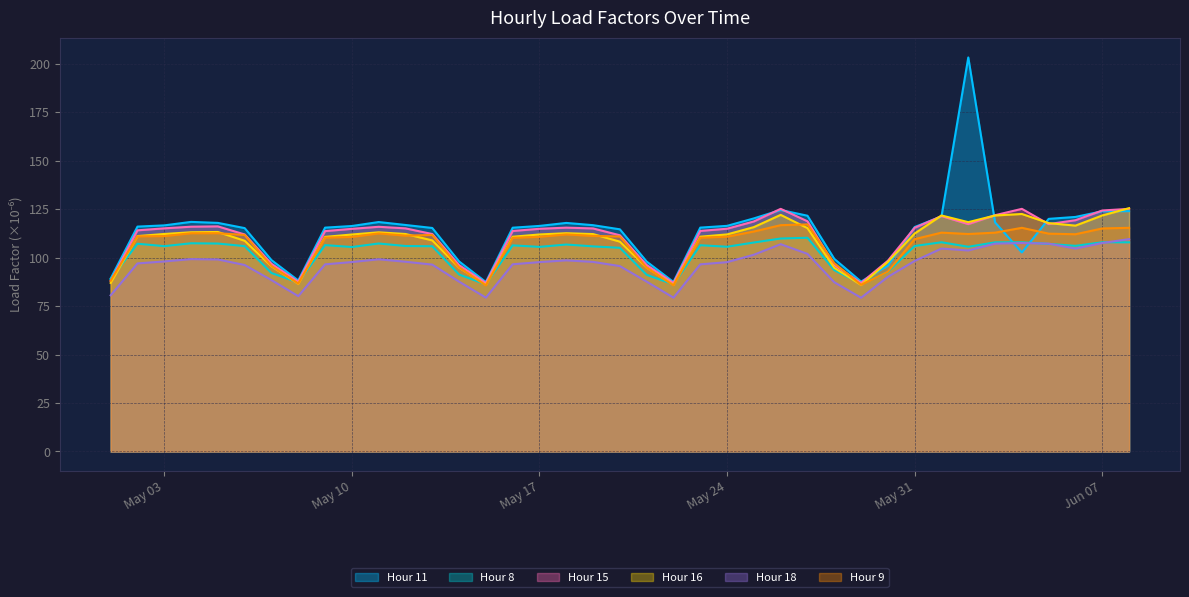

What is the highest value of the Hour 9 series?

117.2